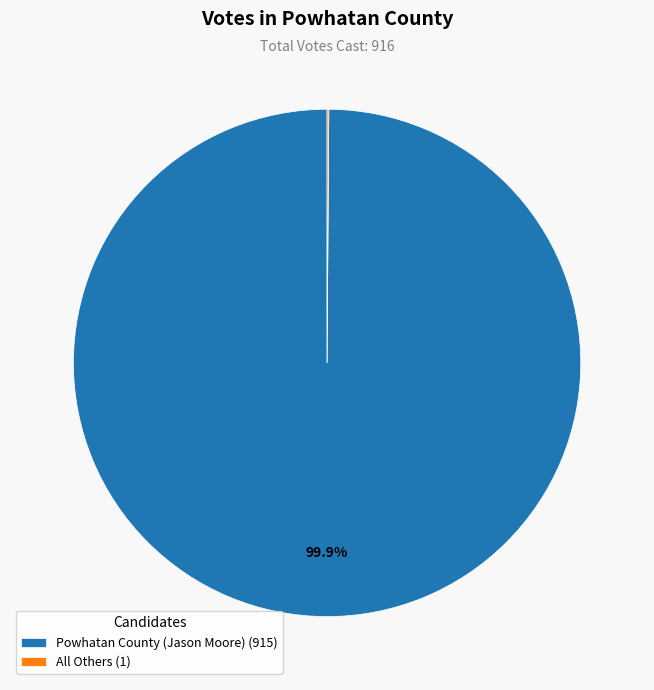

Is there any slice that represents more than half of the pie?

Yes